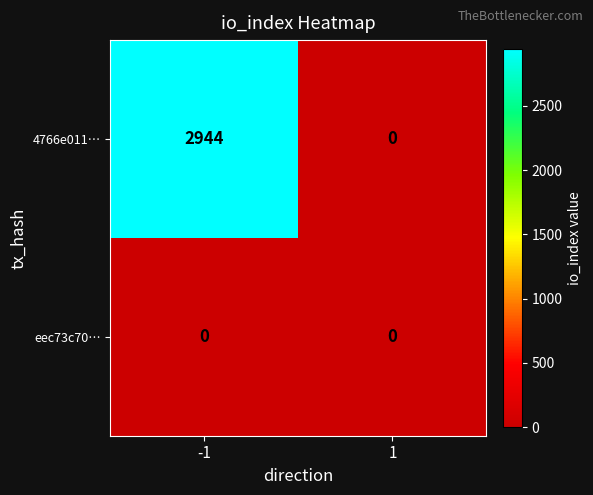

What is the difference between the highest and lowest values at -1?

2944